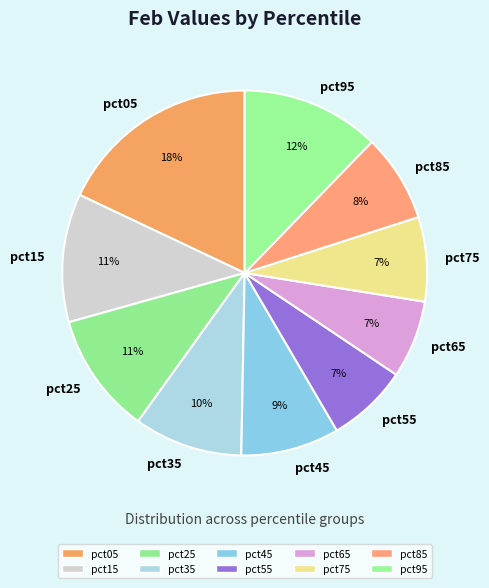

To the nearest percent, what is the average slice percentage?

10%